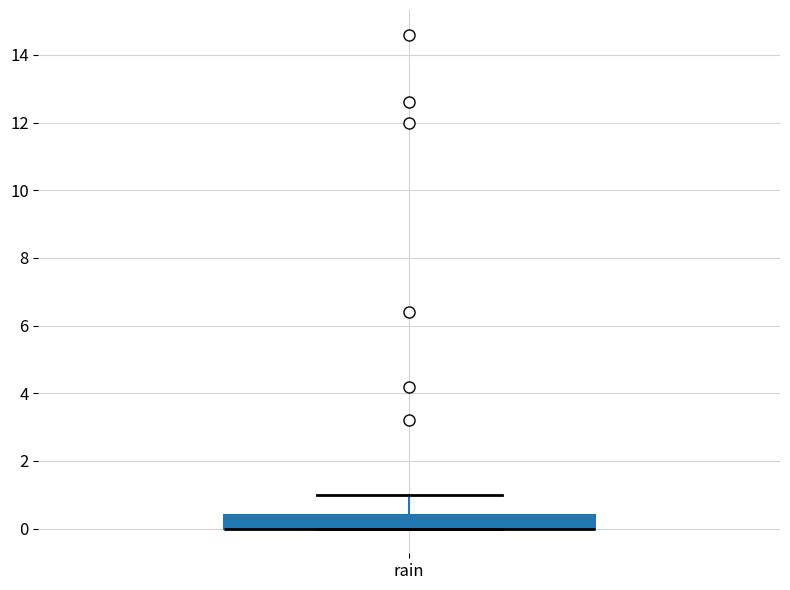

Read this box plot against the y-axis: the position of the median line, the range covered by the box, and the ends of both whiskers. The values are not printed on the chart, so give them approximately, as read against the axis.

median 0.0 (drawn on the box's lower edge), box 0.0 to 0.4, whiskers 0.0 to 1.0